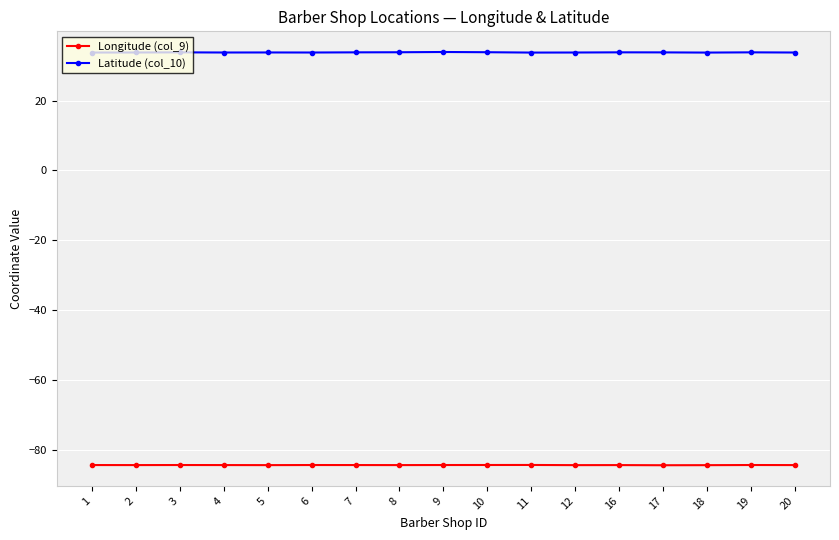

True or false: Latitude (col_10) has more than 1 interior local peaks.

True